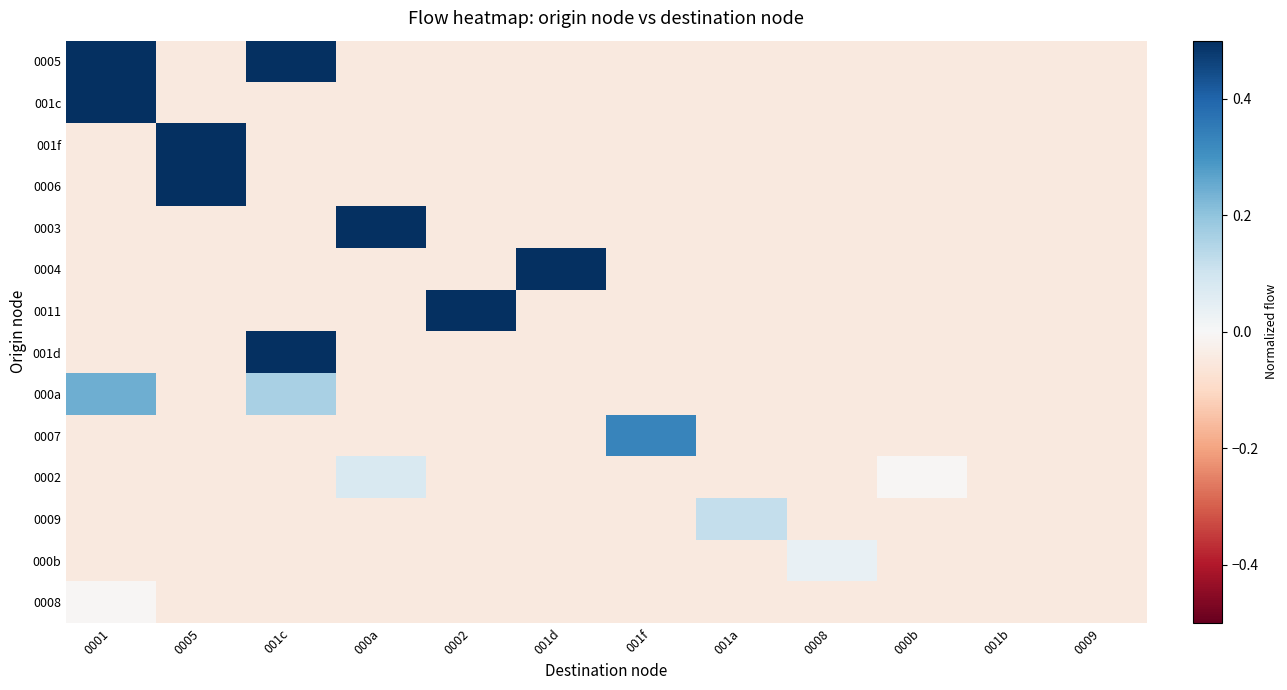

Rank the series at 0005 from highest to lowest value.

001f, 0006, 0005, 001c, 0003, 0004, 0011, 001d, 000a, 0007, 0002, 0009, 000b, 0008